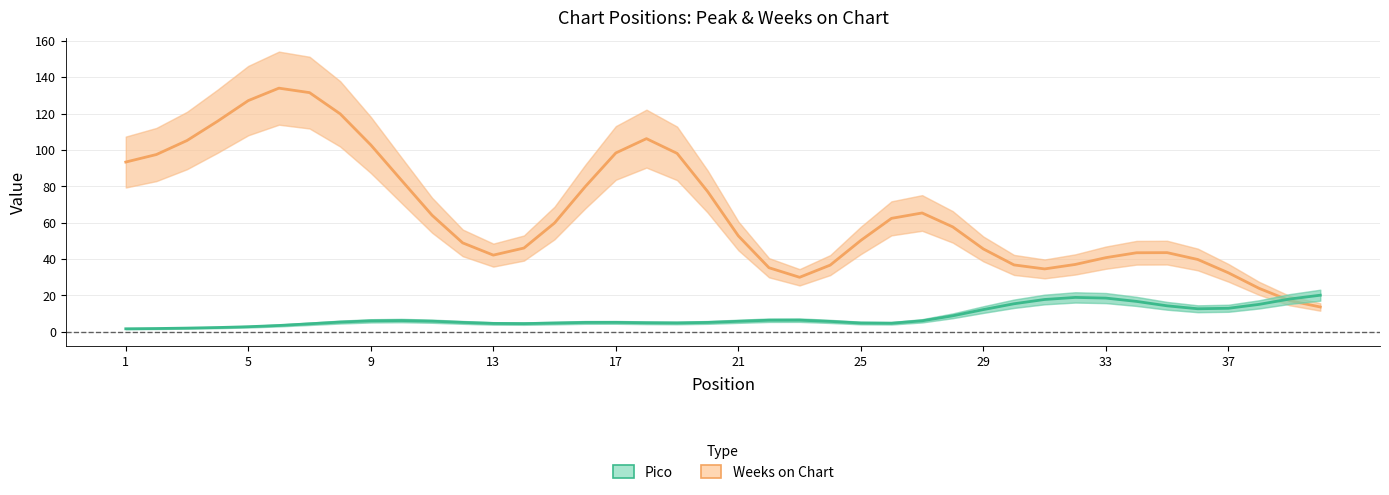

Which series has the largest total across all categories?

Weeks on Chart